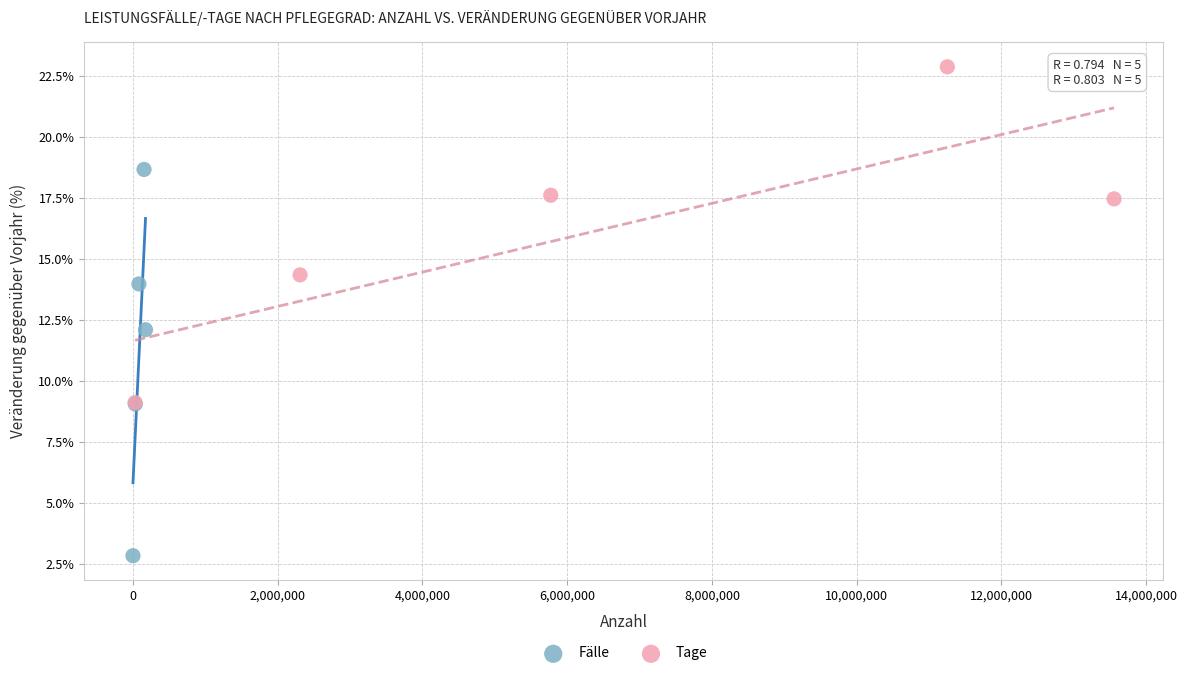

What are all the series names shown in the legend?

Fälle, Tage